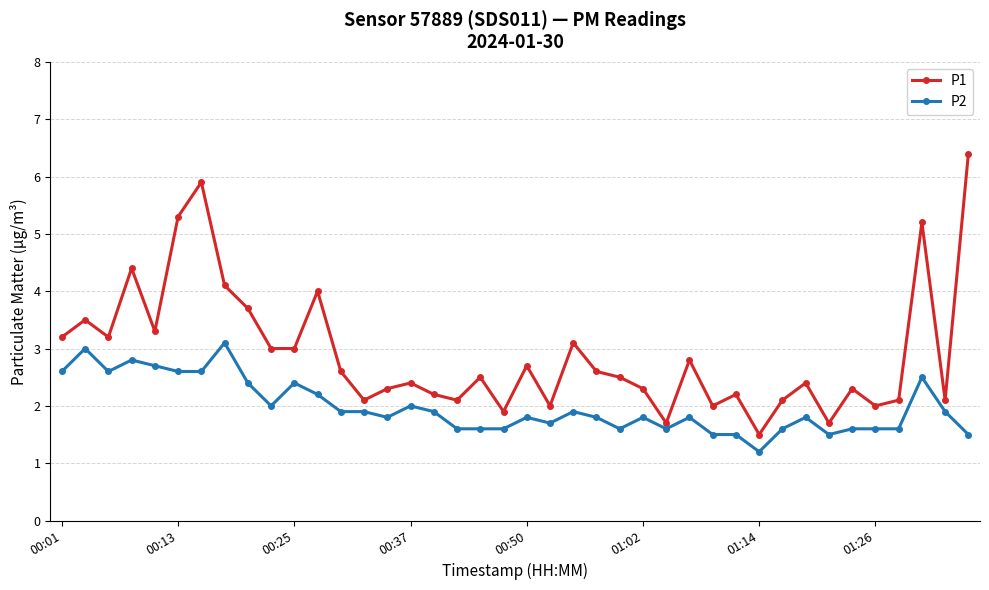

Rank the series by their maximum value, from highest to lowest.

P1, P2